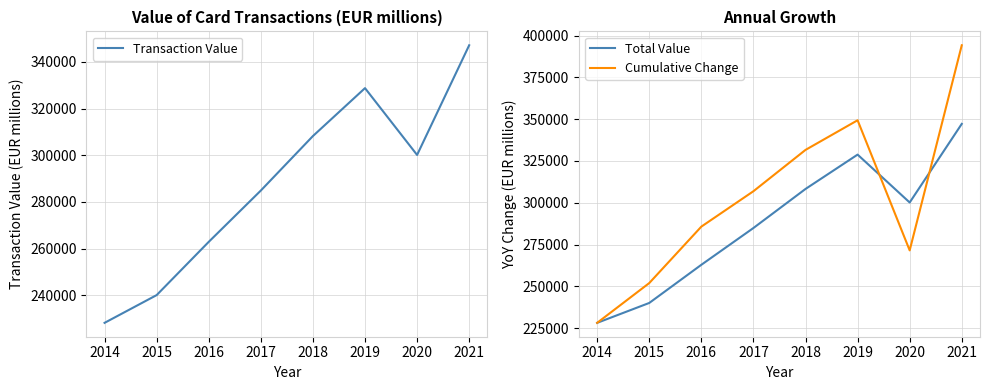

True or false: Transaction Value has more than 1 interior local peaks.

False